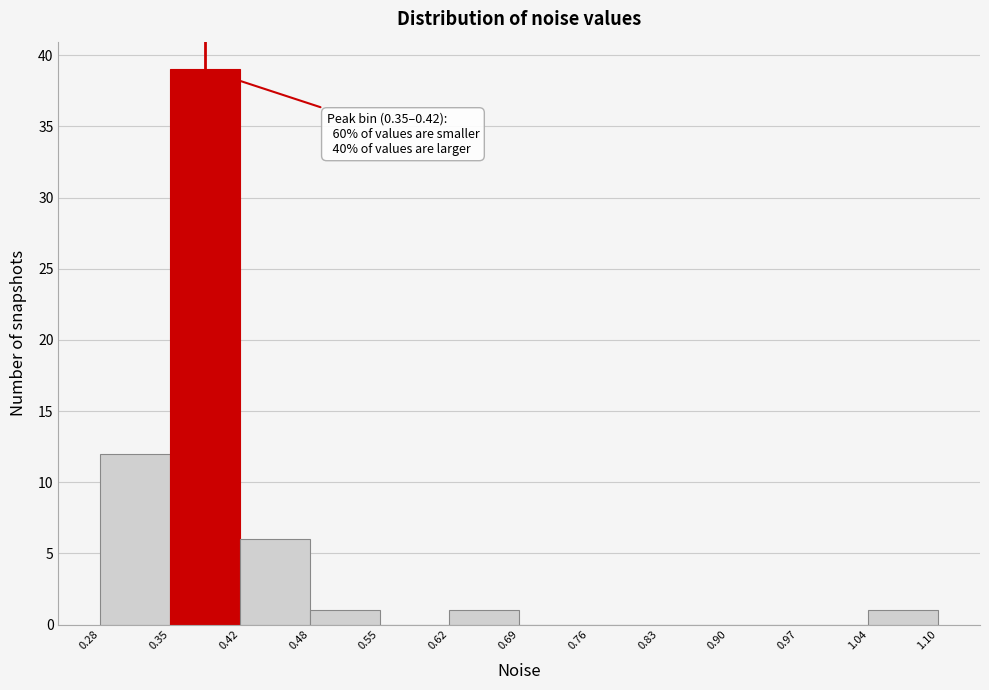

Which range on the x-axis has the tallest bar?

0.35 to 0.42